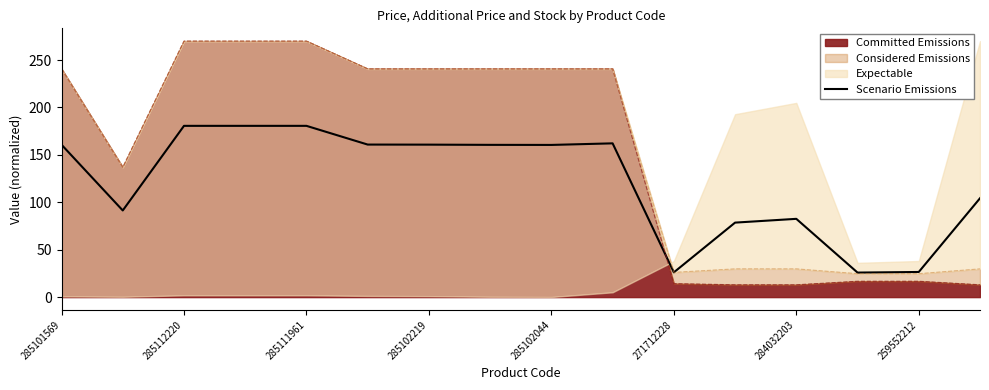

True or false: there are more than 1 points higher than both neighbors.

True